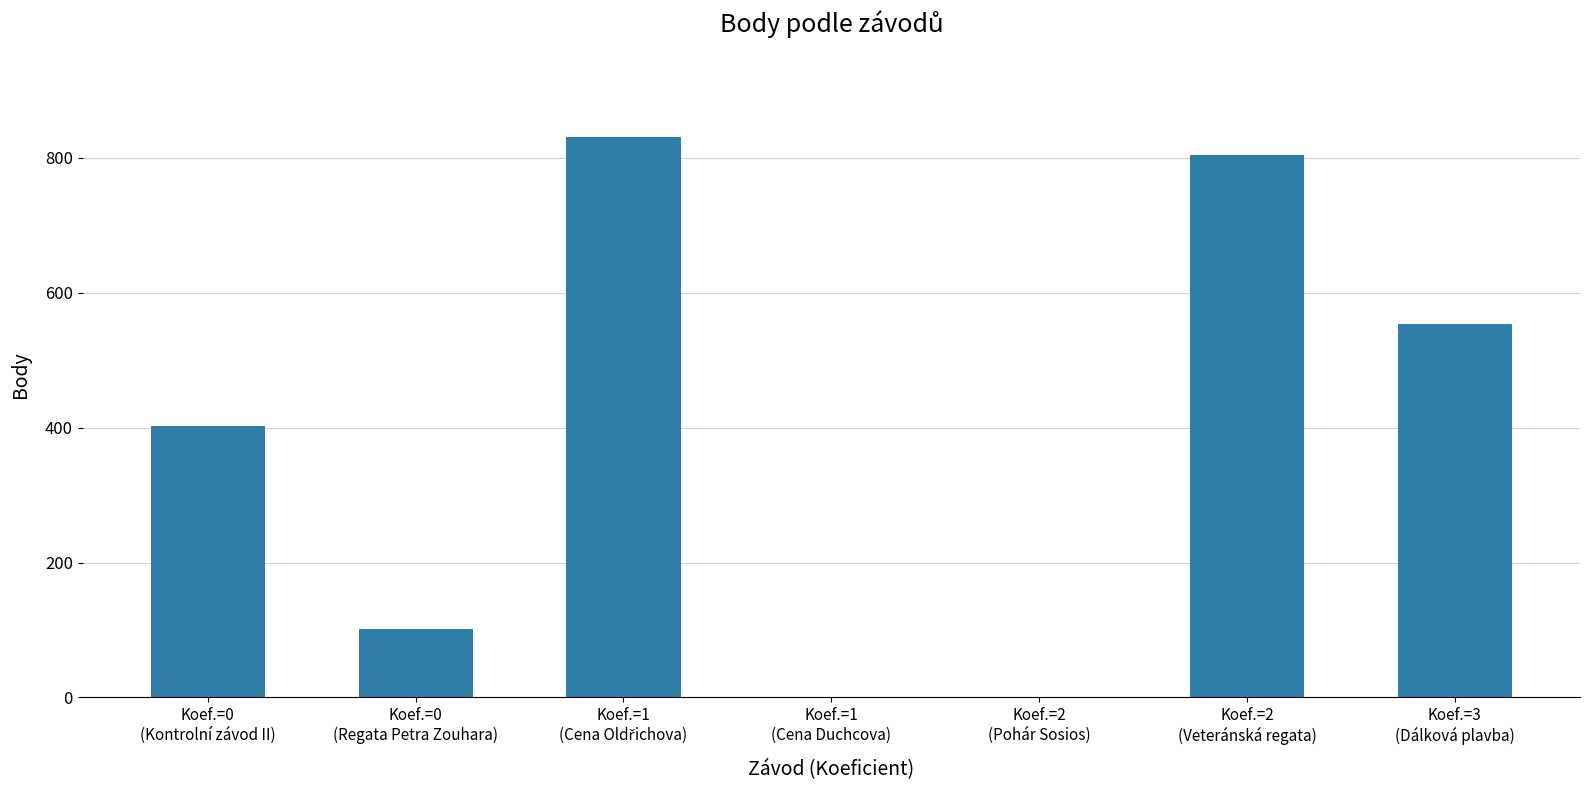

What is the greatest value displayed?

831